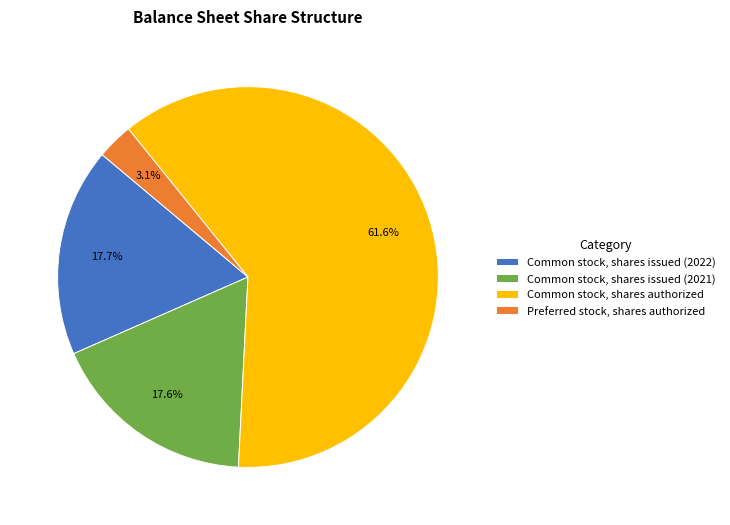

How many slices are in this pie chart?

4